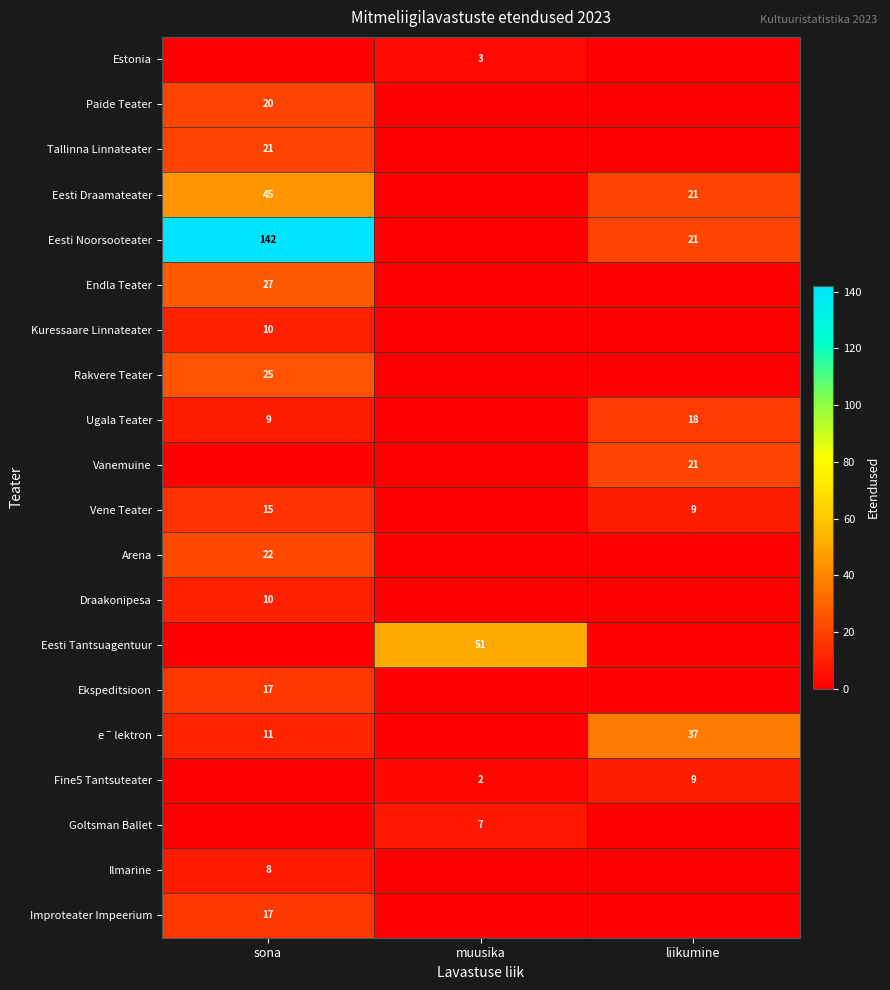

What is the greatest value displayed?

142